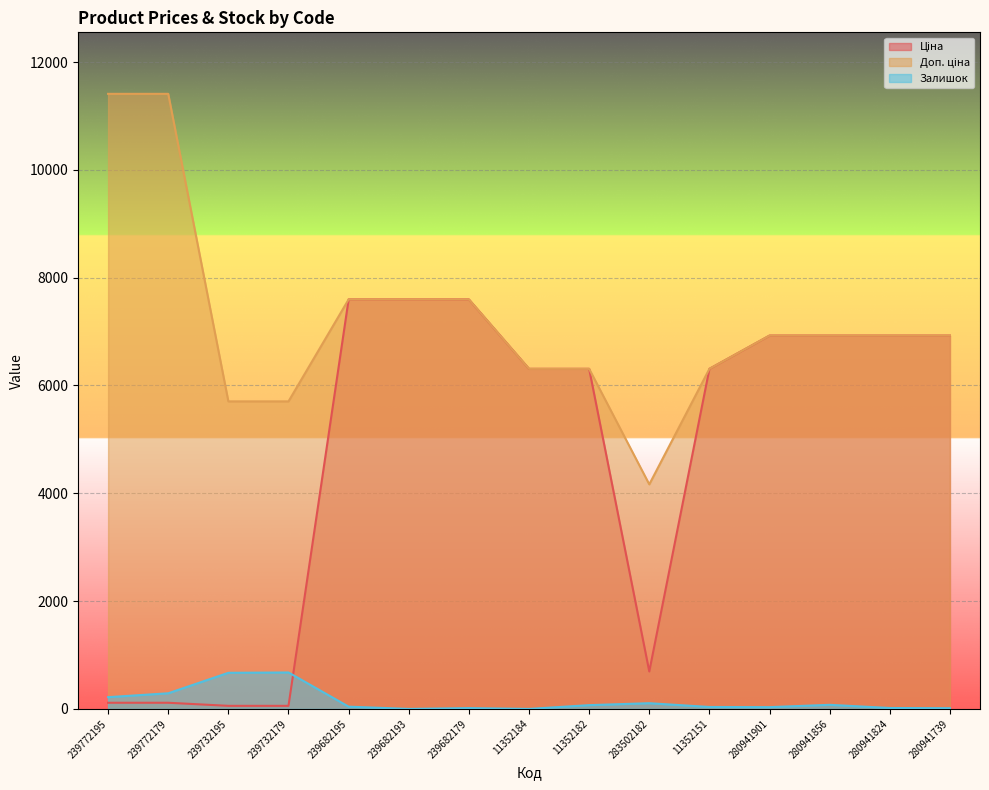

What is the highest value of the Ціна series?

7596.5